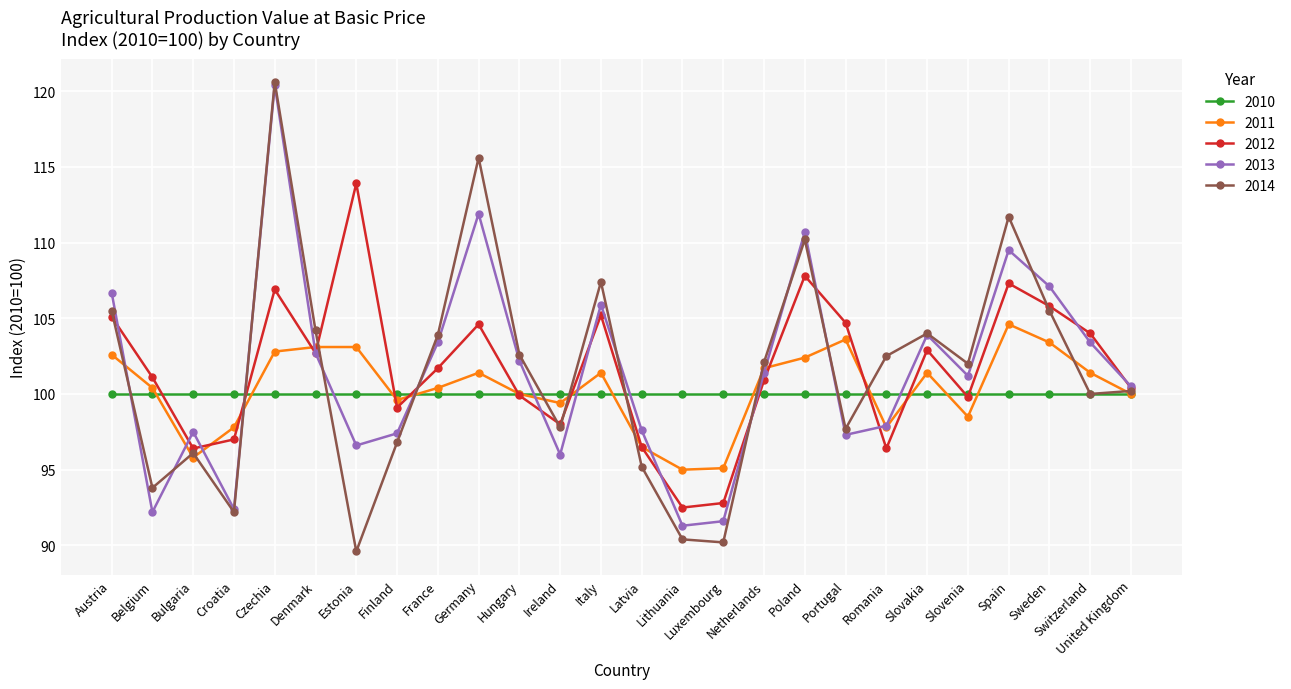

What is the sum of the 2011 values at Switzerland and Italy?

202.8